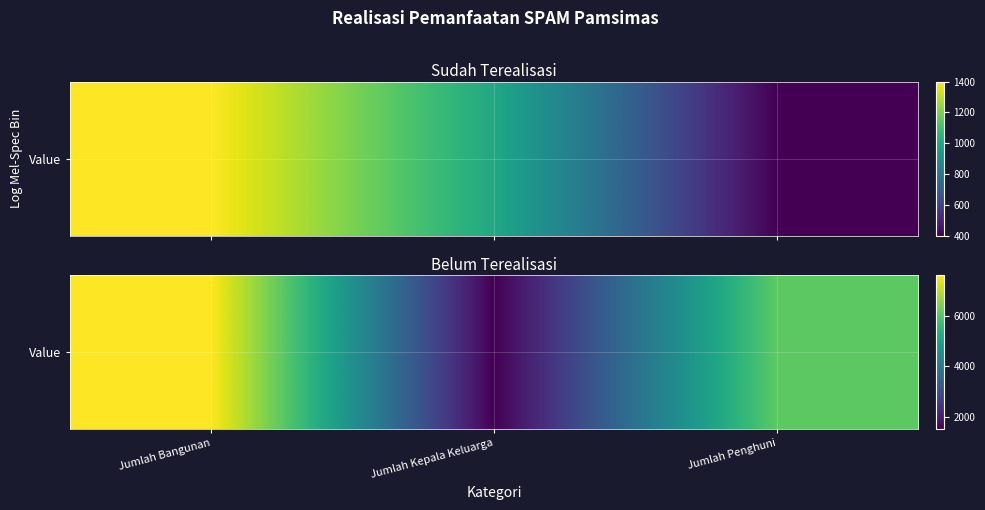

What value does the data have at Jumlah Kepala Keluarga?

1524